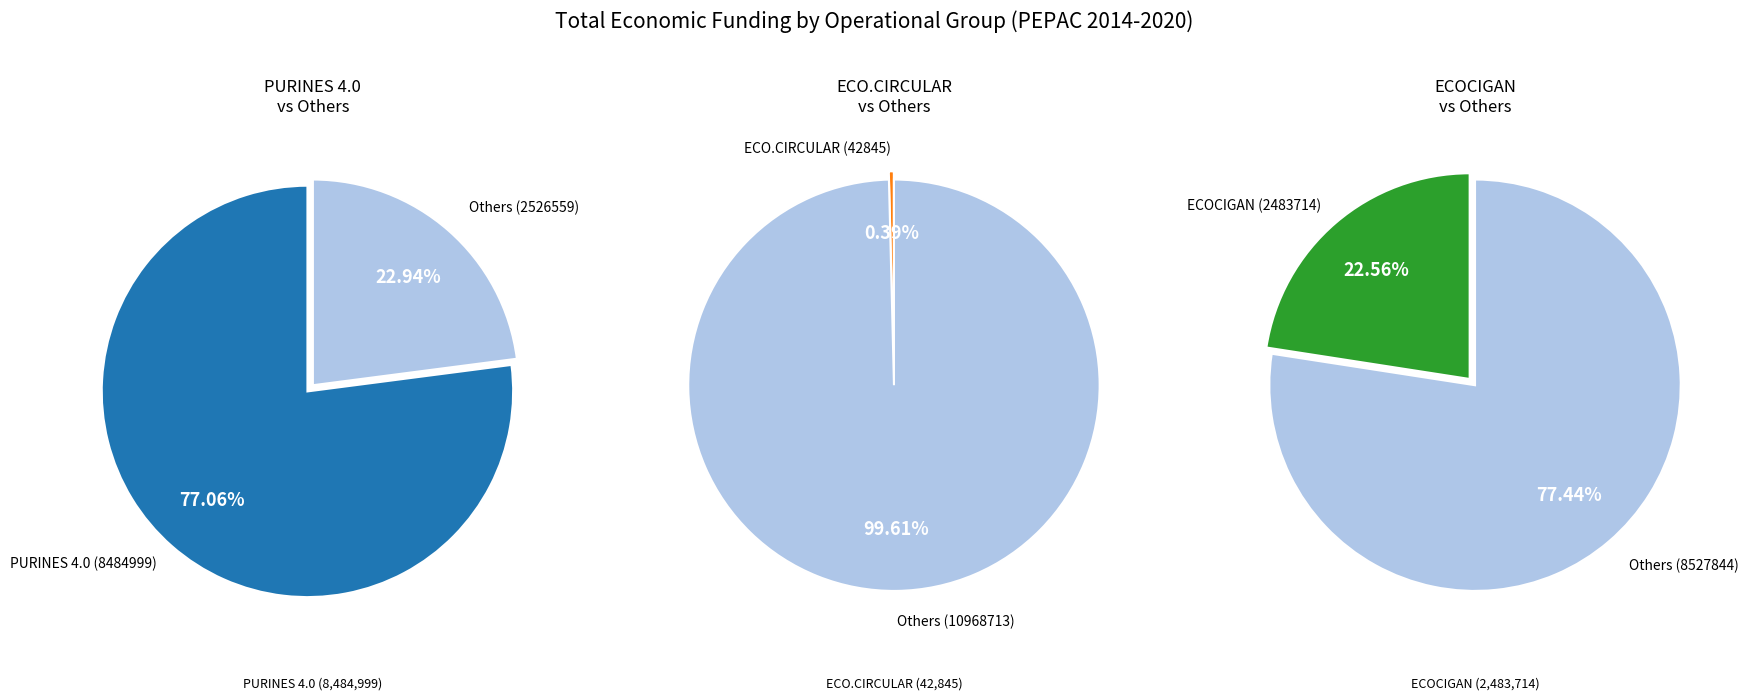

To the nearest percent, what is the difference between the PURINES 4.0 and ECOCIGAN slice percentages?

54%